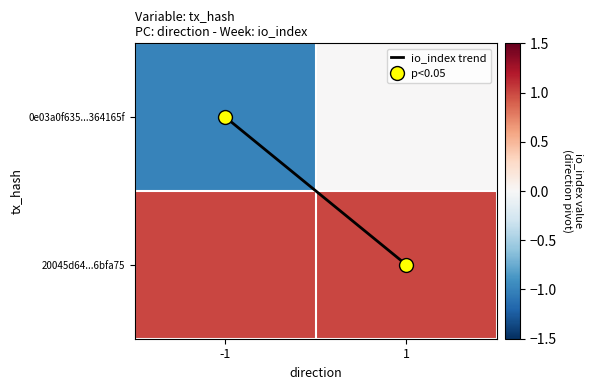

Which category has the lowest value across all series?

-1